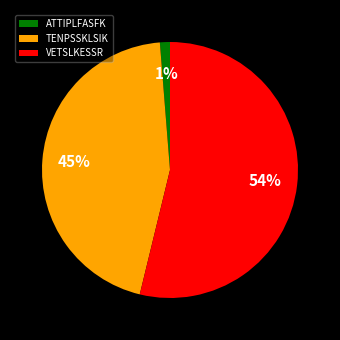

To the nearest percent, what percentage of the pie is ATTIPLFASFK?

1%